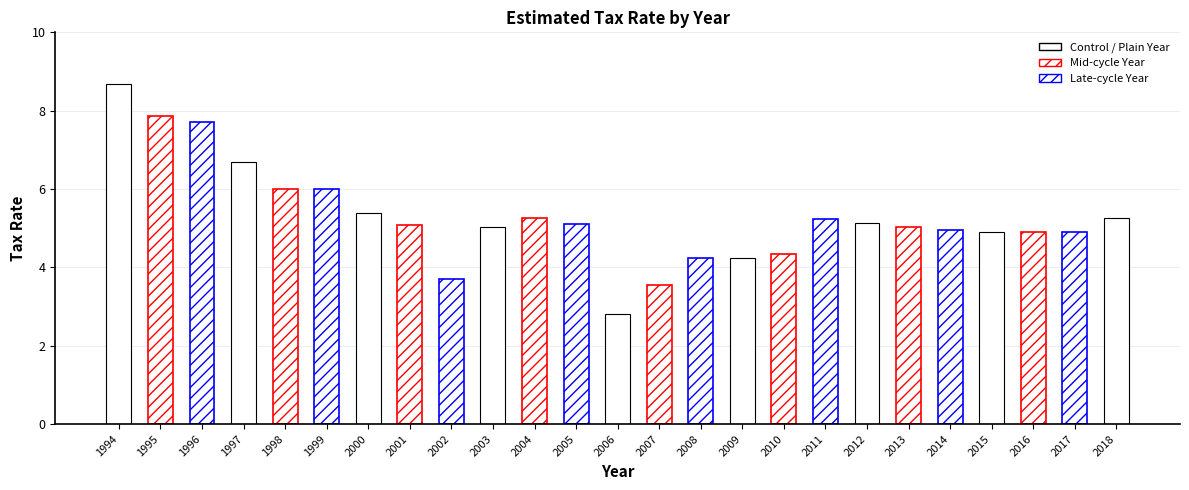

True or false: the data shows 5.1 at 2007.

False